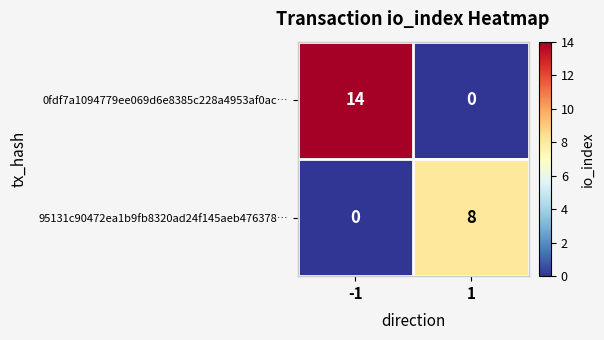

List the series in order of their peak value, lowest first.

95131c90472ea1b9fb8320ad24f145aeb476378…, 0fdf7a1094779ee069d6e8385c228a4953af0ac…